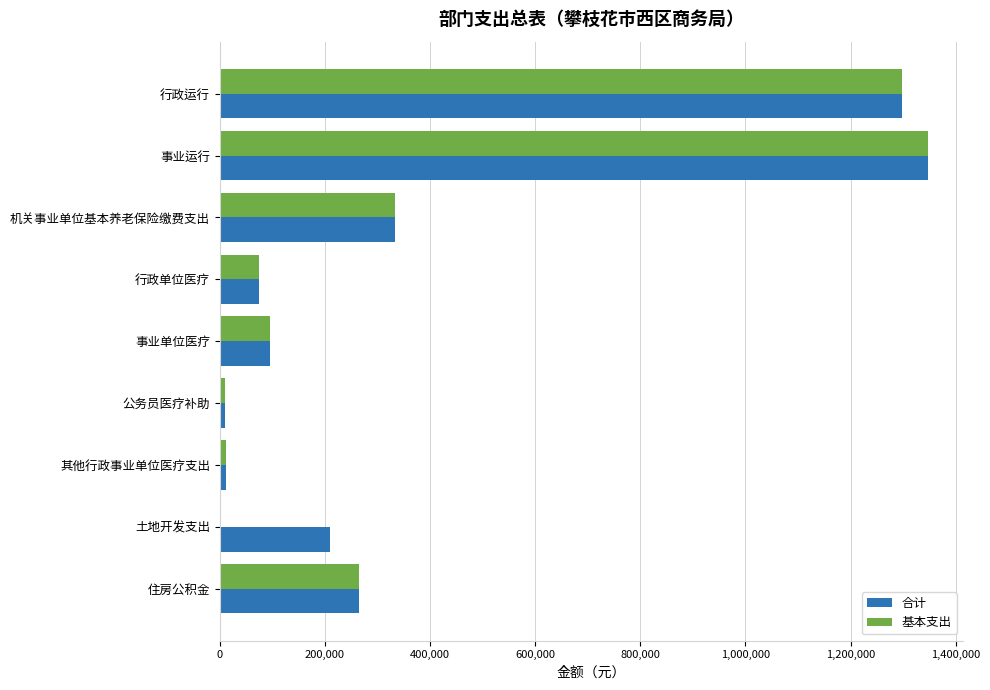

How many data points does each series have?

9